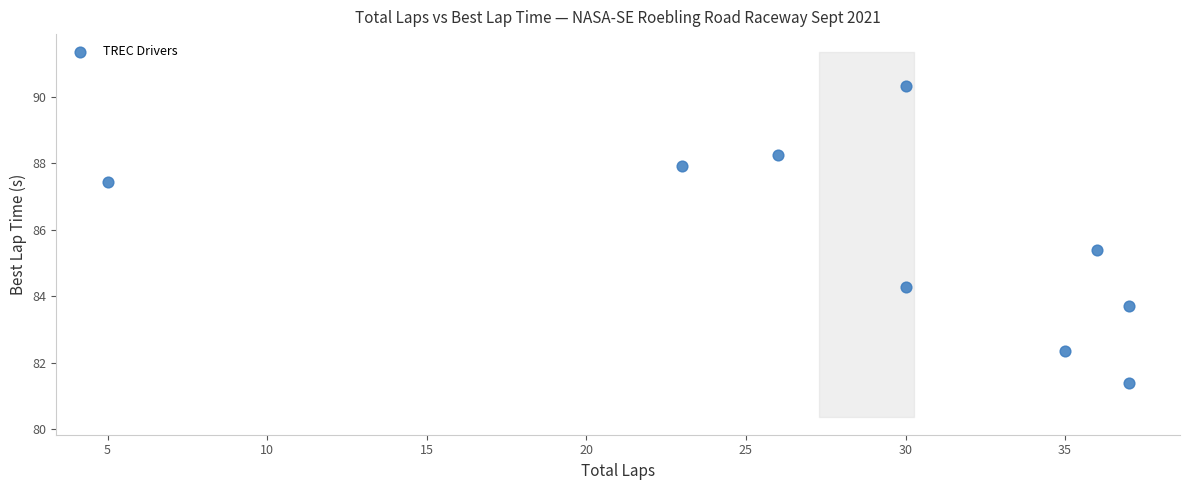

What Y value in the scatter plot is closest to 85?

85.4